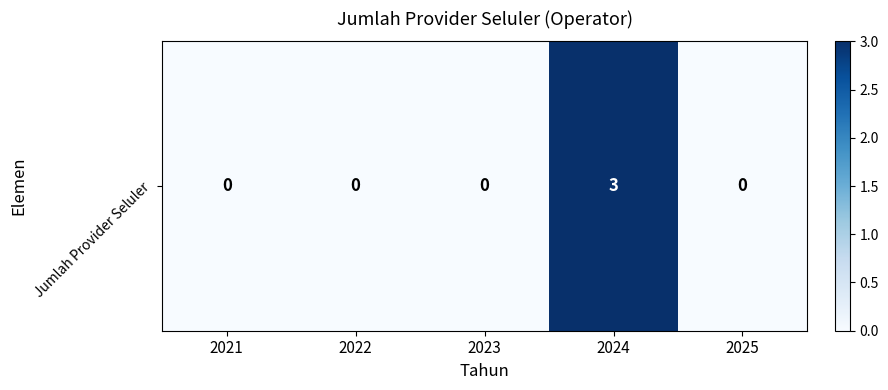

Reading left to right, list all the values displayed in this chart.

0	0	0	3	0